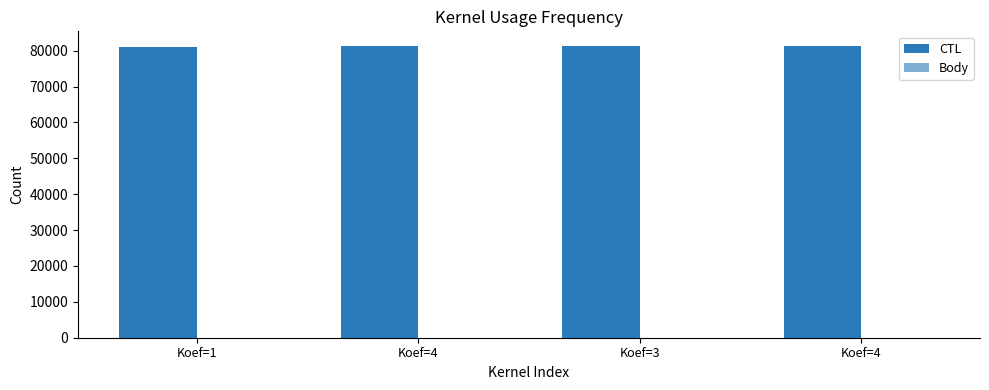

At Koef=3, list the series in order from largest to smallest.

CTL, Body